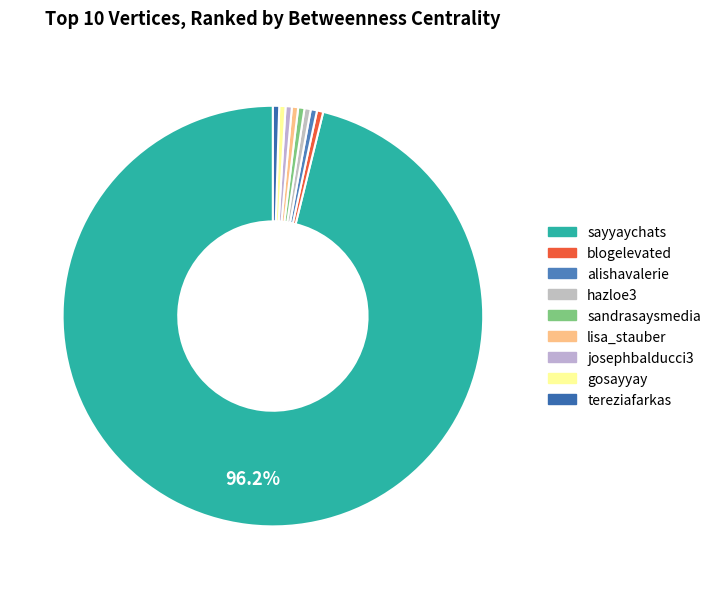

To the nearest percent, what is the average slice percentage?

11%